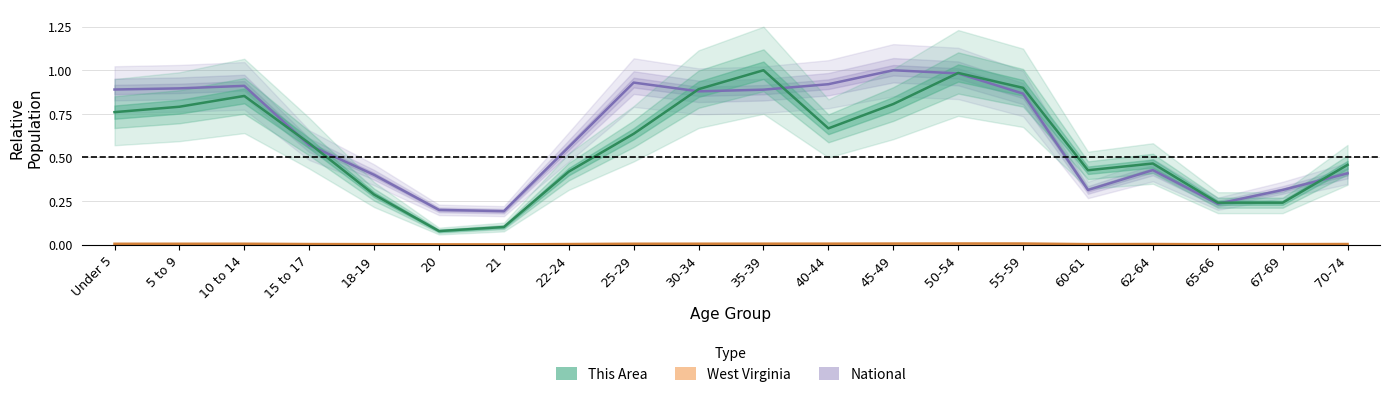

Is it true that National equals 0.2 at 18-19?

False